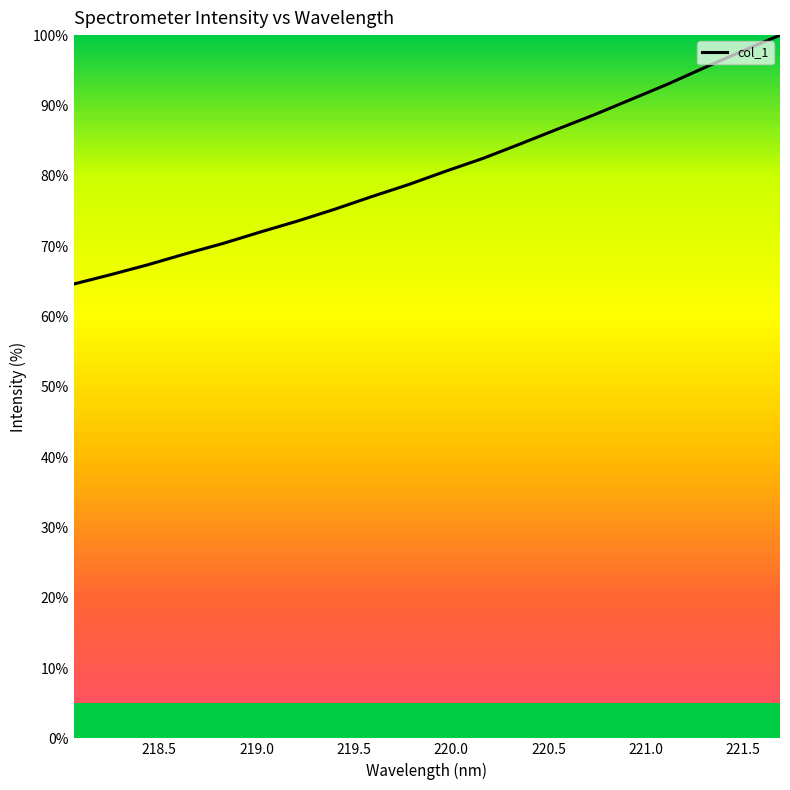

How many values exceed 80?

10